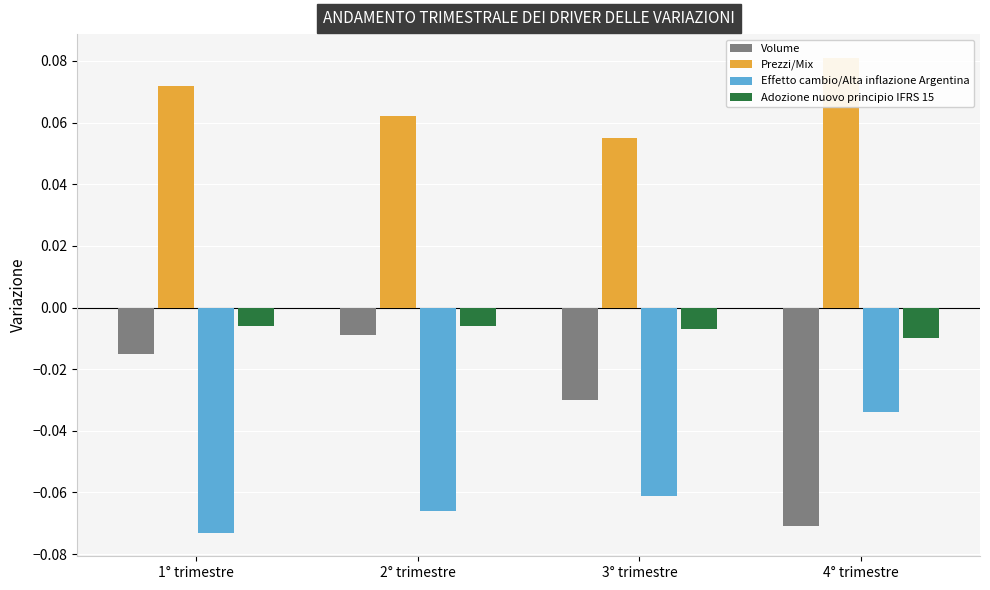

Reading right to left, list all the values displayed in this chart.

Volume: -0.1	-0.0	-0.0	-0.0
Prezzi/Mix: 0.1	0.1	0.1	0.1
Effetto cambio/Alta inflazione Argentina: -0.0	-0.1	-0.1	-0.1
Adozione nuovo principio IFRS 15: -0.0	-0.0	-0.0	-0.0